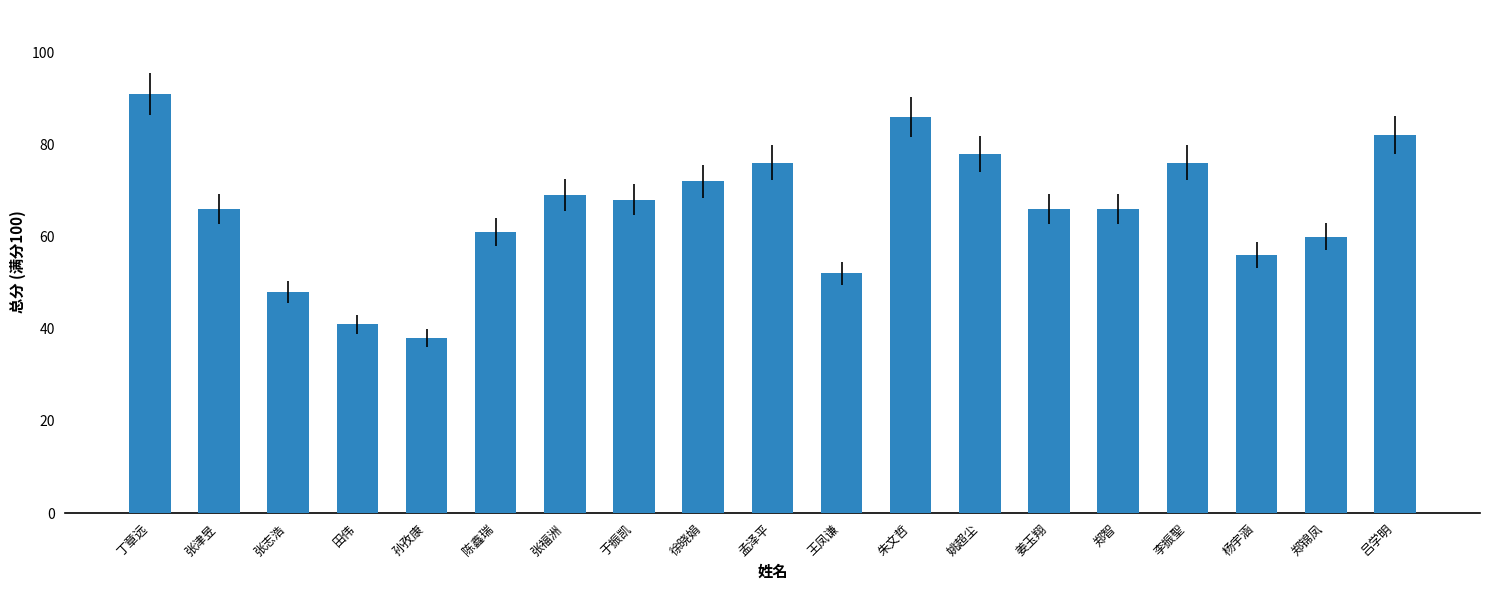

What is the label of the 10th bar from the left?

孟泽平